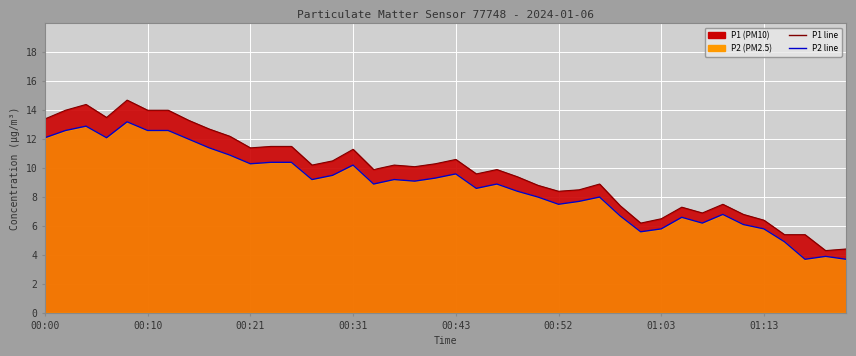

Which series changed the most between 8 and 37?

P2 line